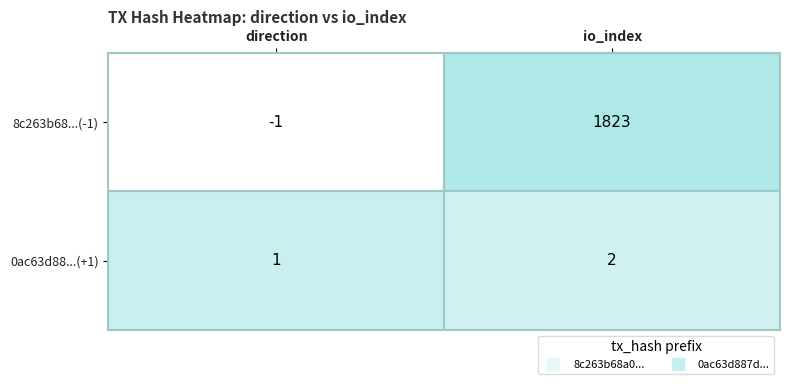

The 0ac63d88...(+1) series shows 0 at direction. True or false?

False